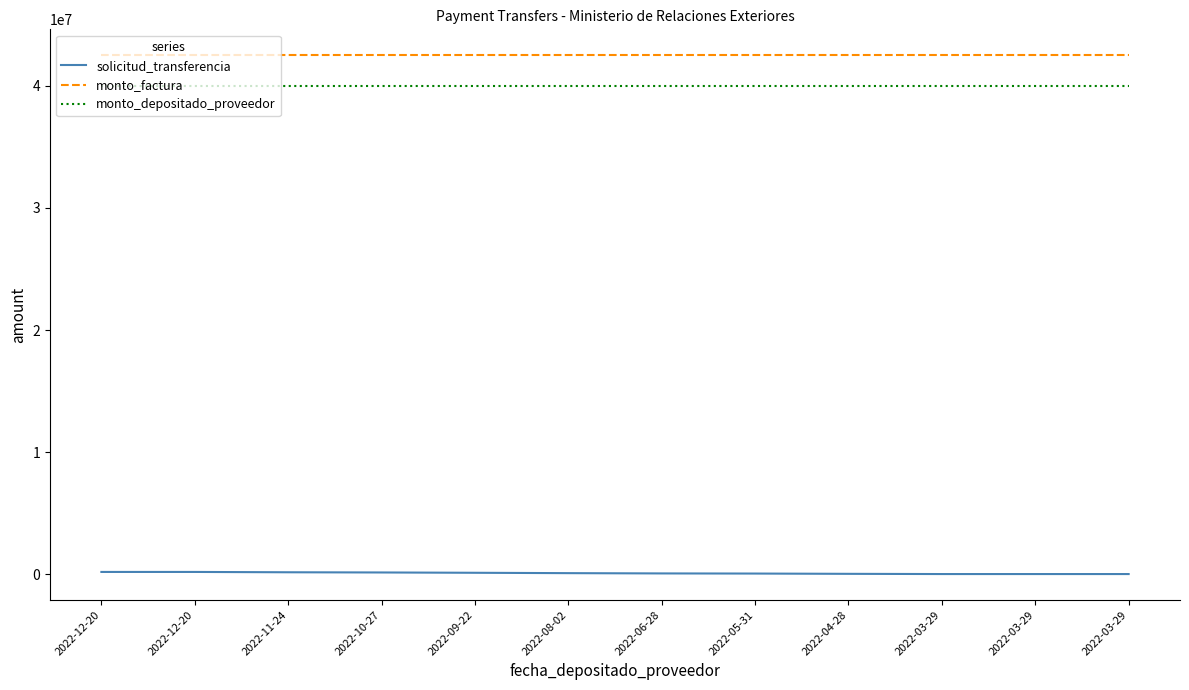

Rank the categories by monto_depositado_proveedor value from highest to lowest.

2022-12-20, 2022-12-20, 2022-11-24, 2022-10-27, 2022-09-22, 2022-08-02, 2022-06-28, 2022-05-31, 2022-04-28, 2022-03-29, 2022-03-29, 2022-03-29